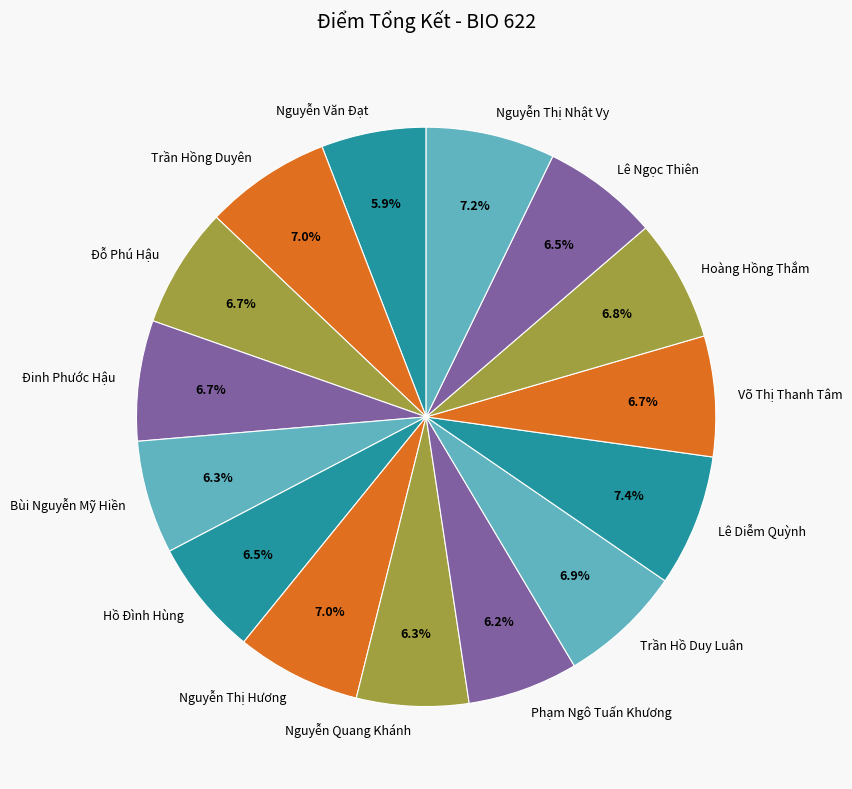

Count the number of slices in the pie.

15